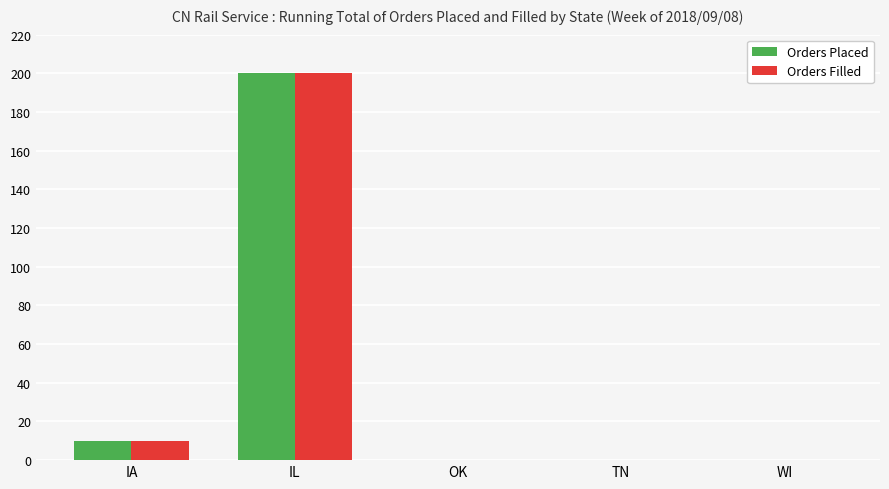

Reading left to right, transcribe all the data shown in this chart.

Orders Placed: IA=10	IL=200	OK=0	TN=0	WI=0
Orders Filled: IA=10	IL=200	OK=0	TN=0	WI=0